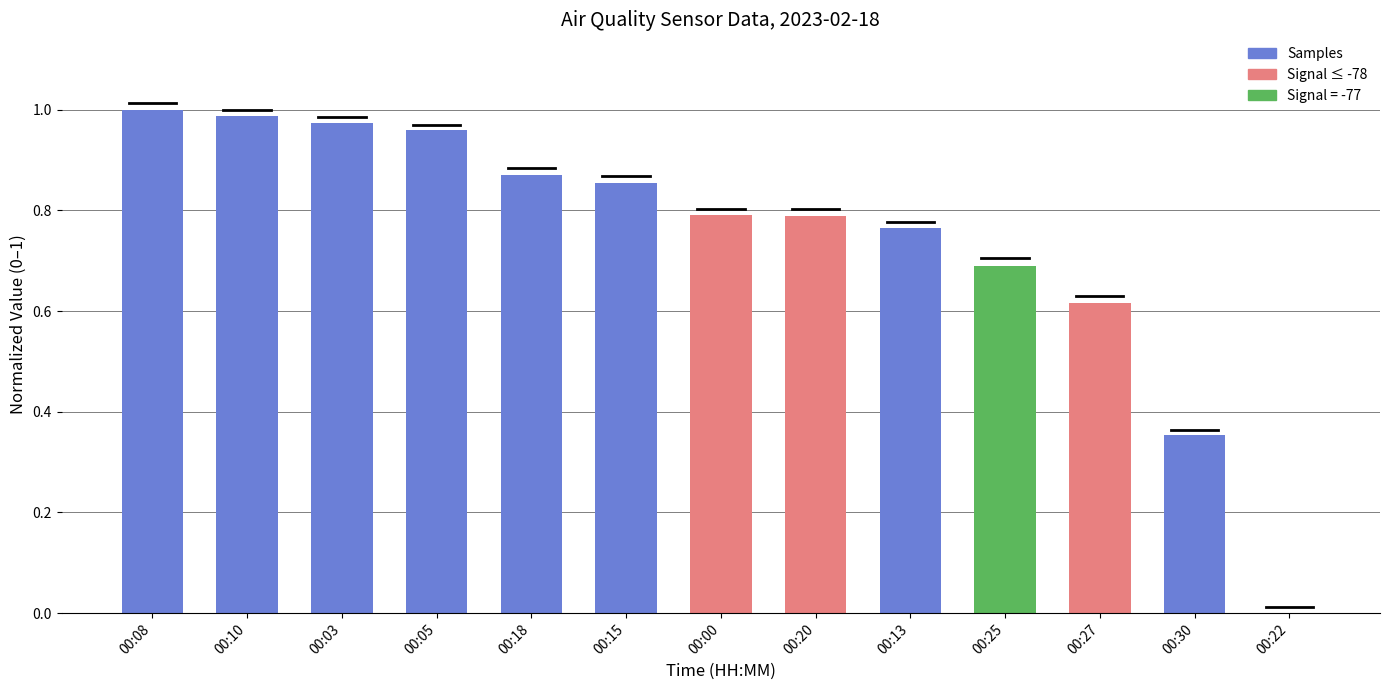

Which label corresponds to the largest value in the chart?

00:08